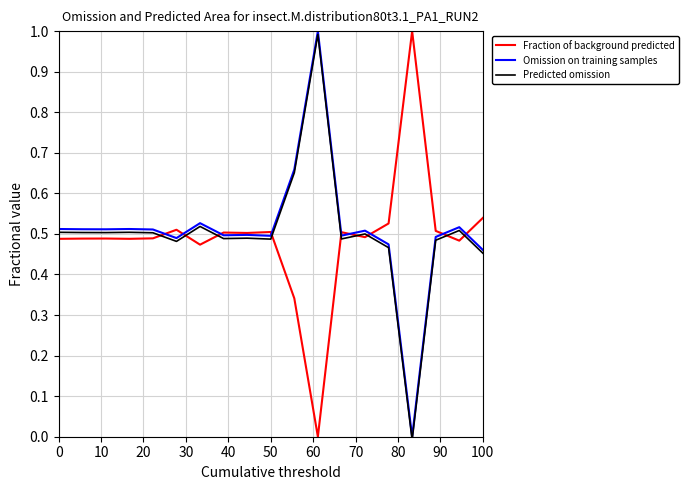

What is the greatest value displayed?

1.0